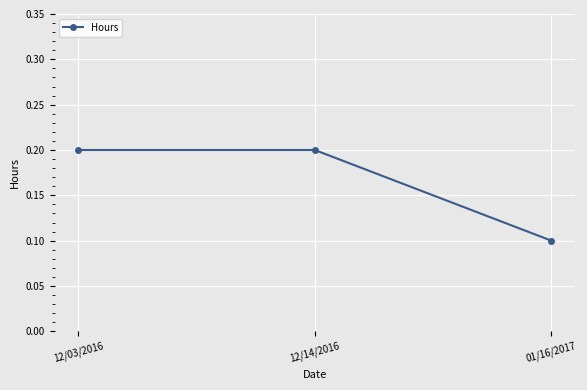

Reading left to right, transcribe all the data shown in this chart.

0.2	0.2	0.1